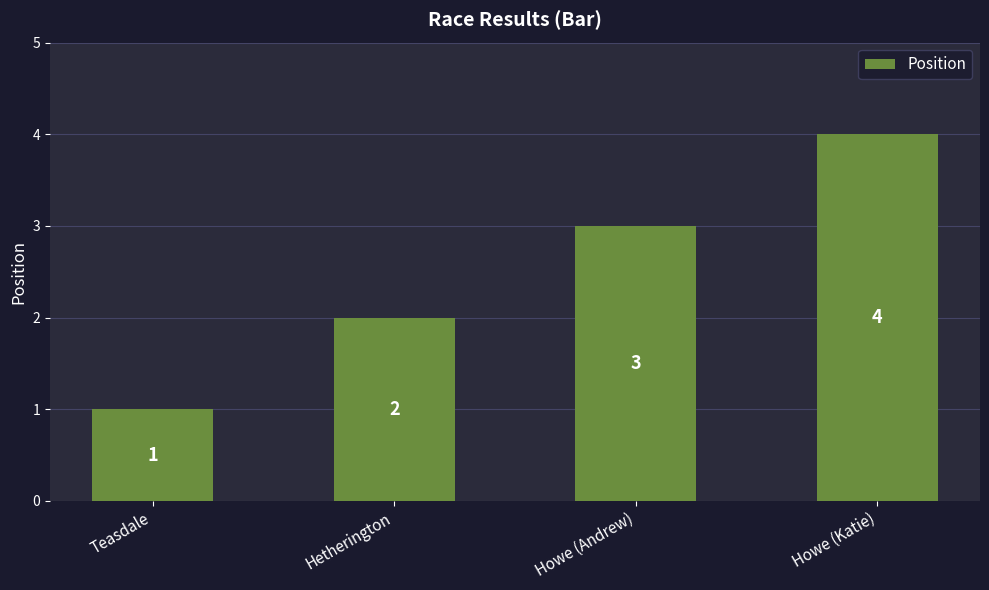

List the labels in order of value, largest first.

Howe (Katie), Howe (Andrew), Hetherington, Teasdale